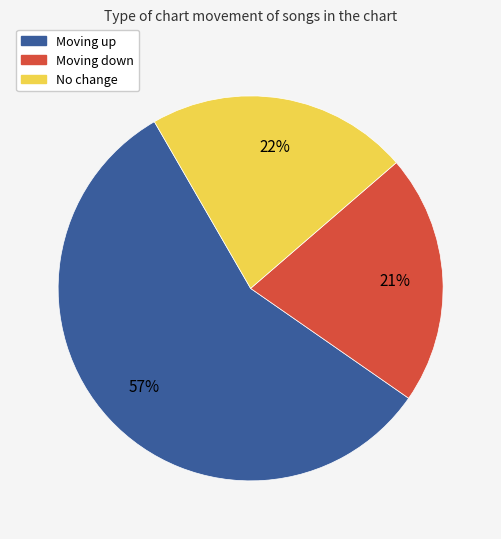

To the nearest percent, what is the average slice percentage?

33%